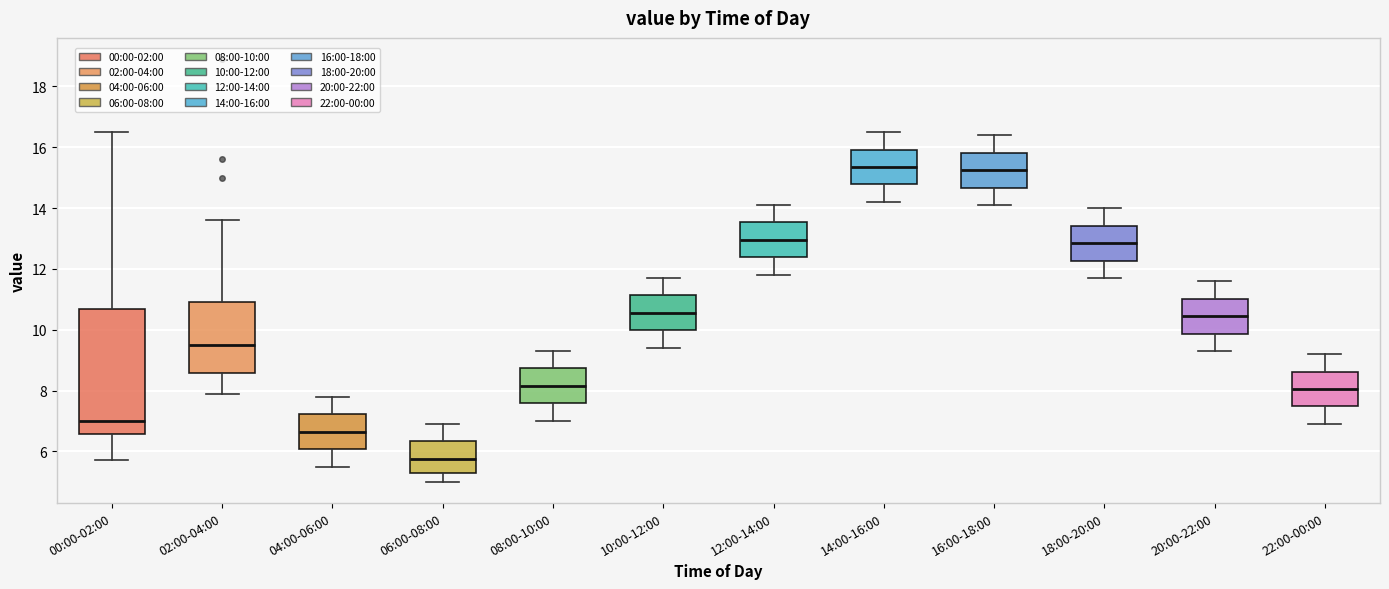

Which box's median line is the lowest?

06:00-08:00